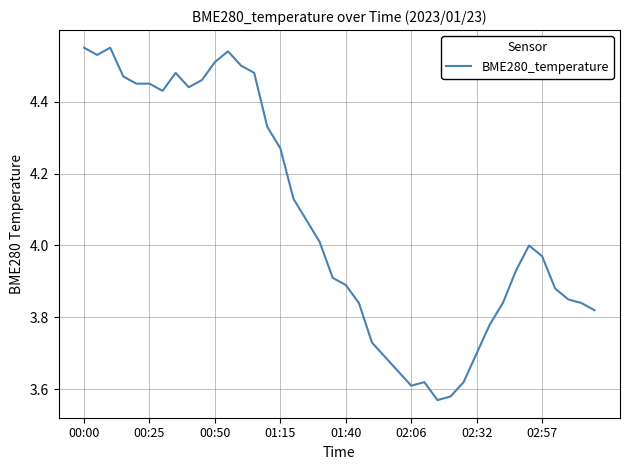

Where does the data first go above 4?

00:00